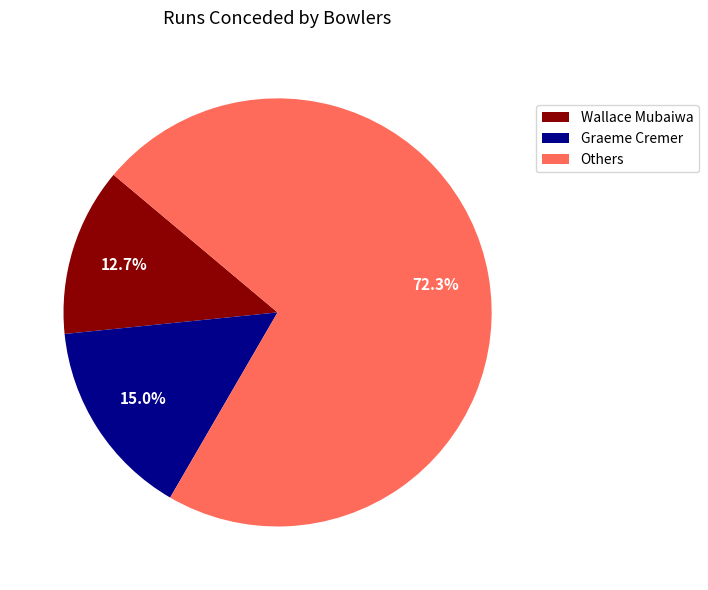

What is the ratio of the value at Others to the value at Graeme Cremer?

4.8